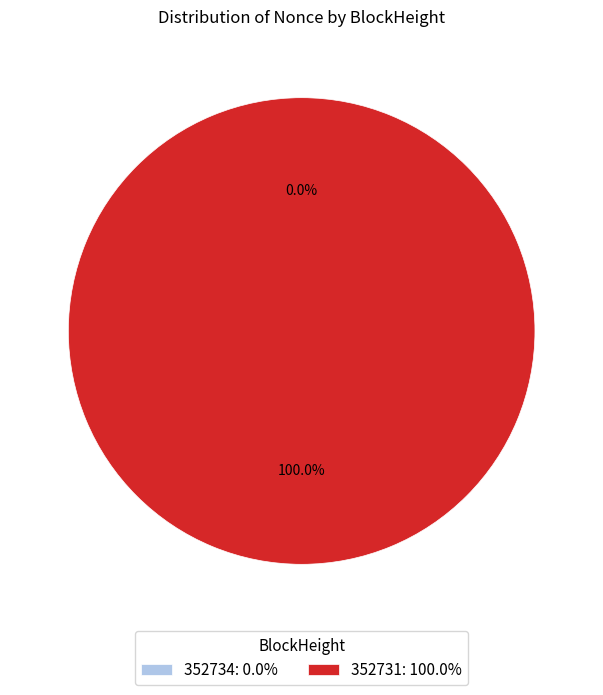

Which slice represents more than half of the pie?

352731